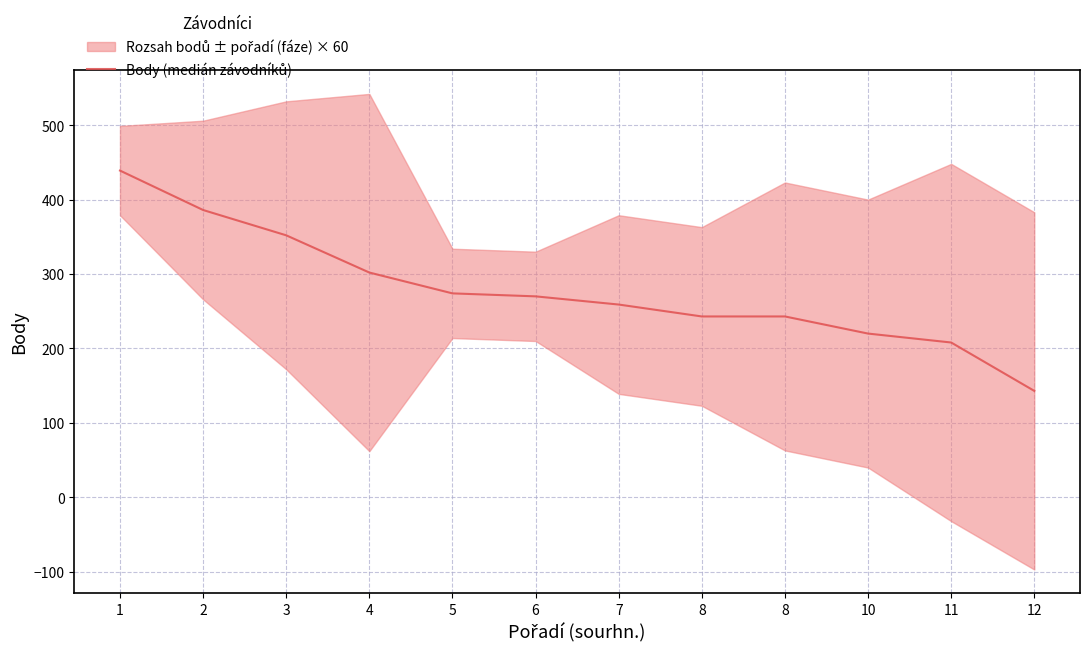

True or false: the data has more than 2 interior local peaks.

False